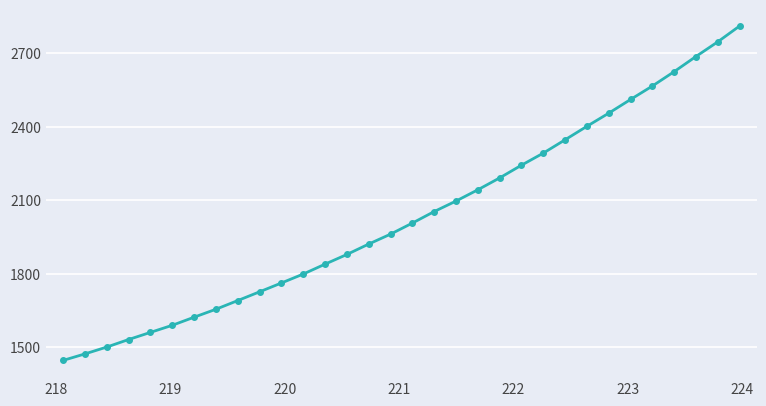

What is the sum of all values?

65117.0